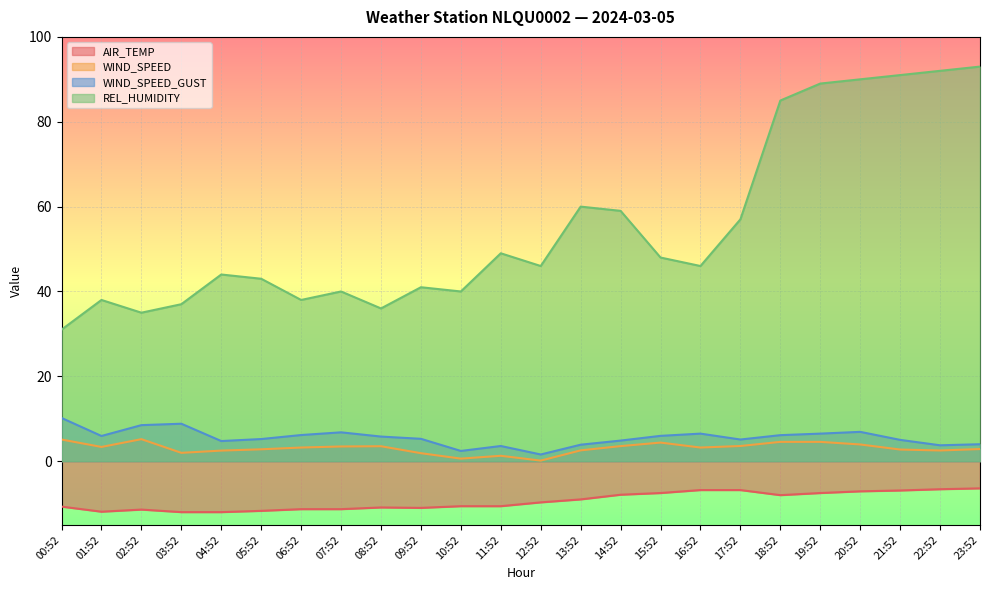

List the labels in order of WIND_SPEED_GUST value, largest first.

00:52, 03:52, 02:52, 20:52, 07:52, 16:52, 19:52, 06:52, 18:52, 15:52, 01:52, 08:52, 09:52, 05:52, 17:52, 21:52, 14:52, 04:52, 23:52, 13:52, 22:52, 11:52, 10:52, 12:52